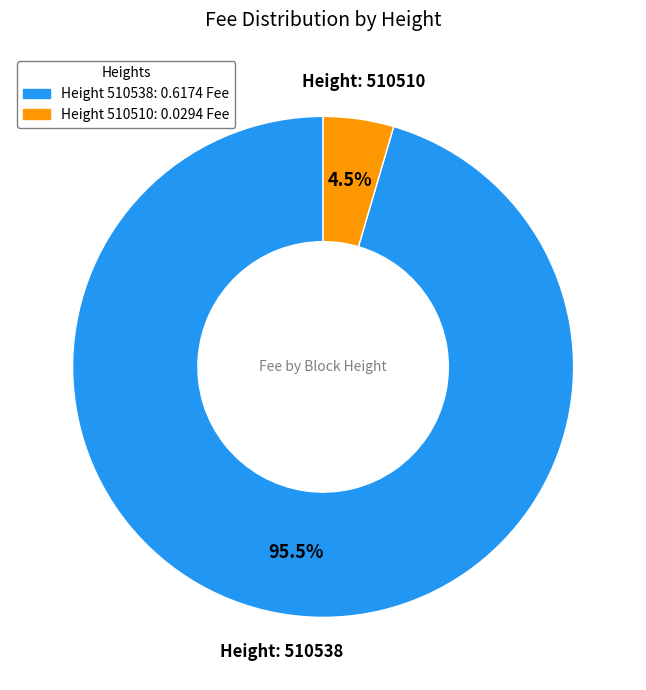

Does any single category account for the majority?

Yes